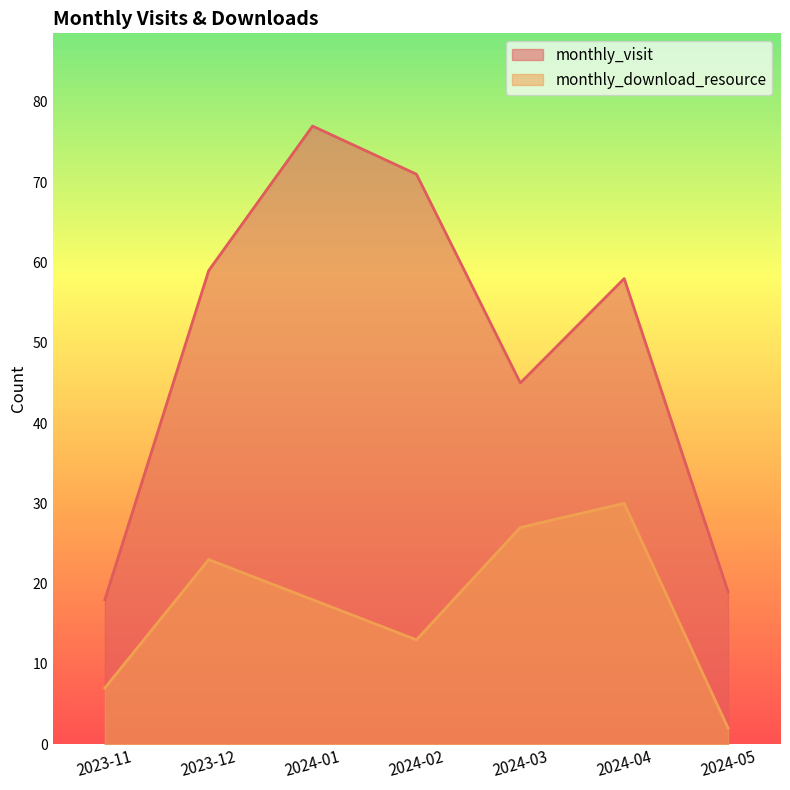

What is the average value of the monthly_download_resource series?

17